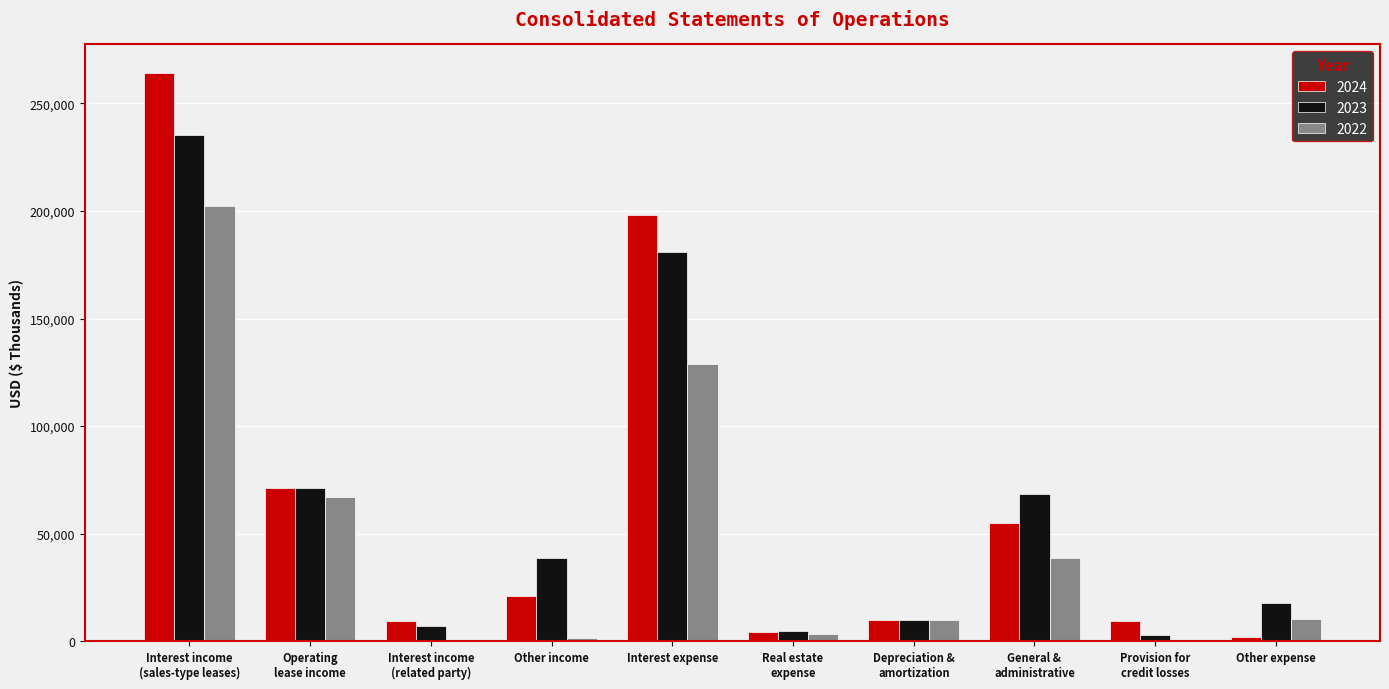

Where is 2024 nearest to the value 133116?

Operating
lease income